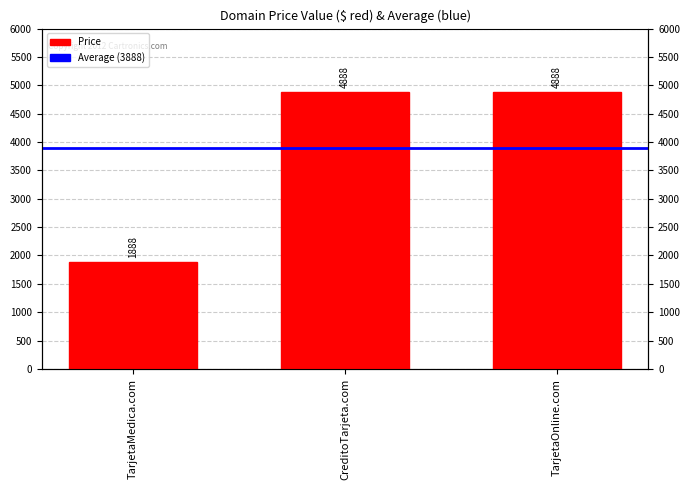

What is the greatest value displayed?

4888